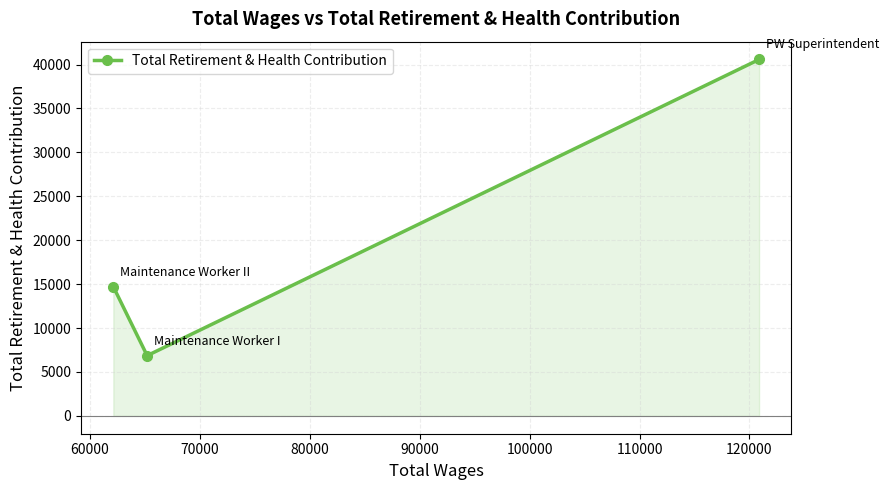

Reading left to right, transcribe all the data shown in this chart.

14711	6861	40575